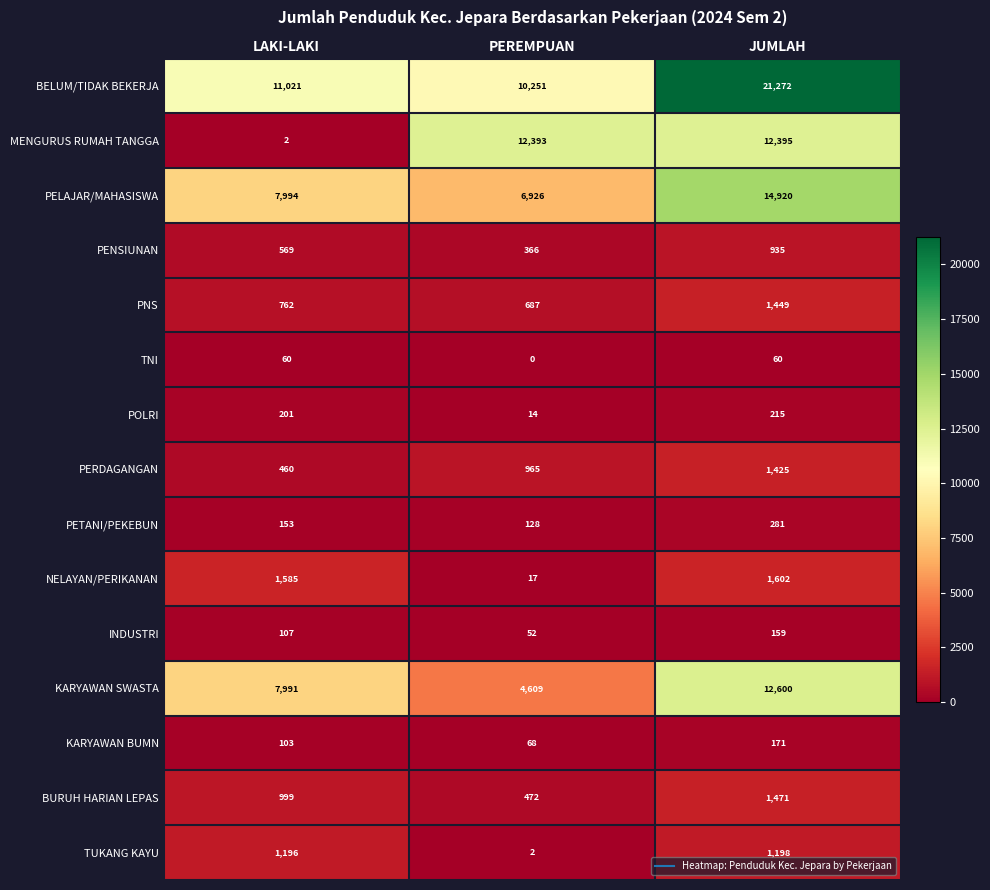

Is the value of KARYAWAN BUMN at JUMLAH greater than the value of BURUH HARIAN LEPAS at JUMLAH?

No